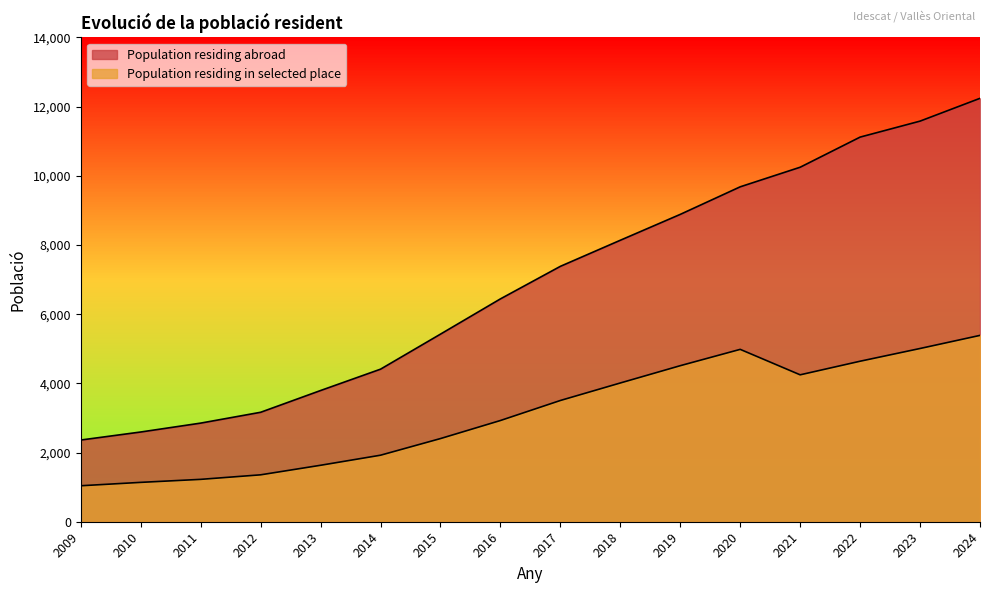

Rank the series at 2012 from lowest to highest value.

Population residing in selected place, Population residing abroad